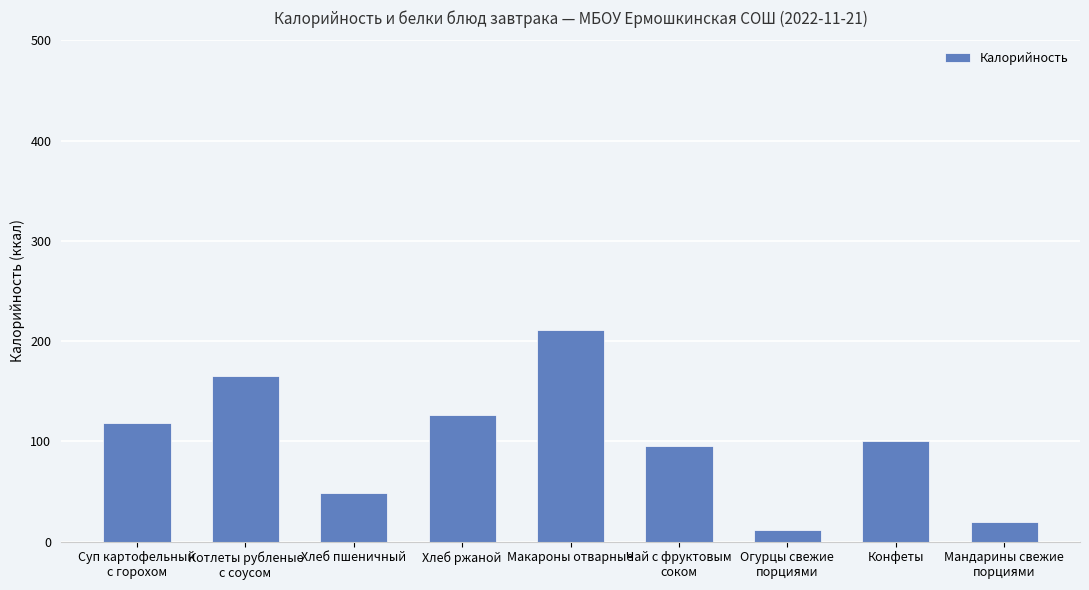

Where does the data first go above 100?

Суп картофельный
с горохом